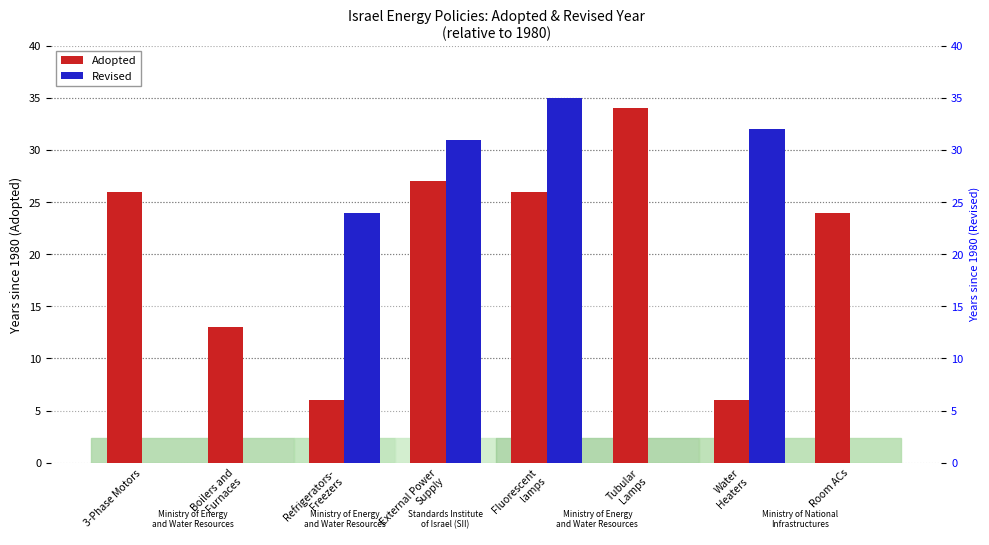

What is the label of the 8th bar from the left?

Room ACs